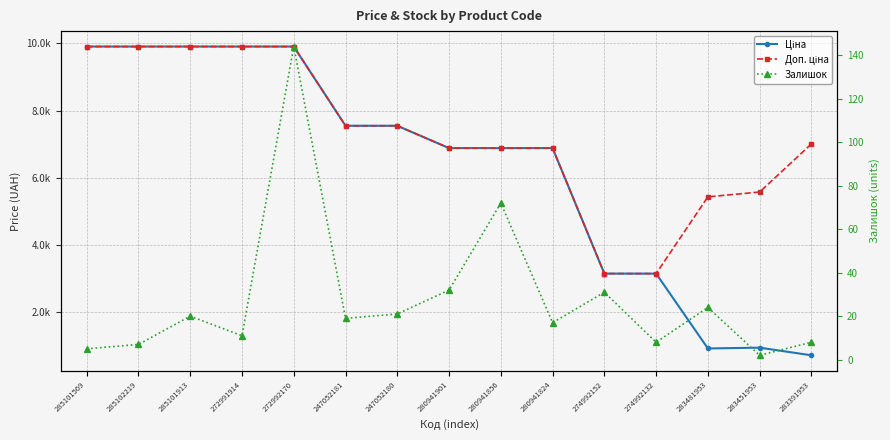

Between 272992170 and 247052181, which series saw the biggest shift?

Ціна